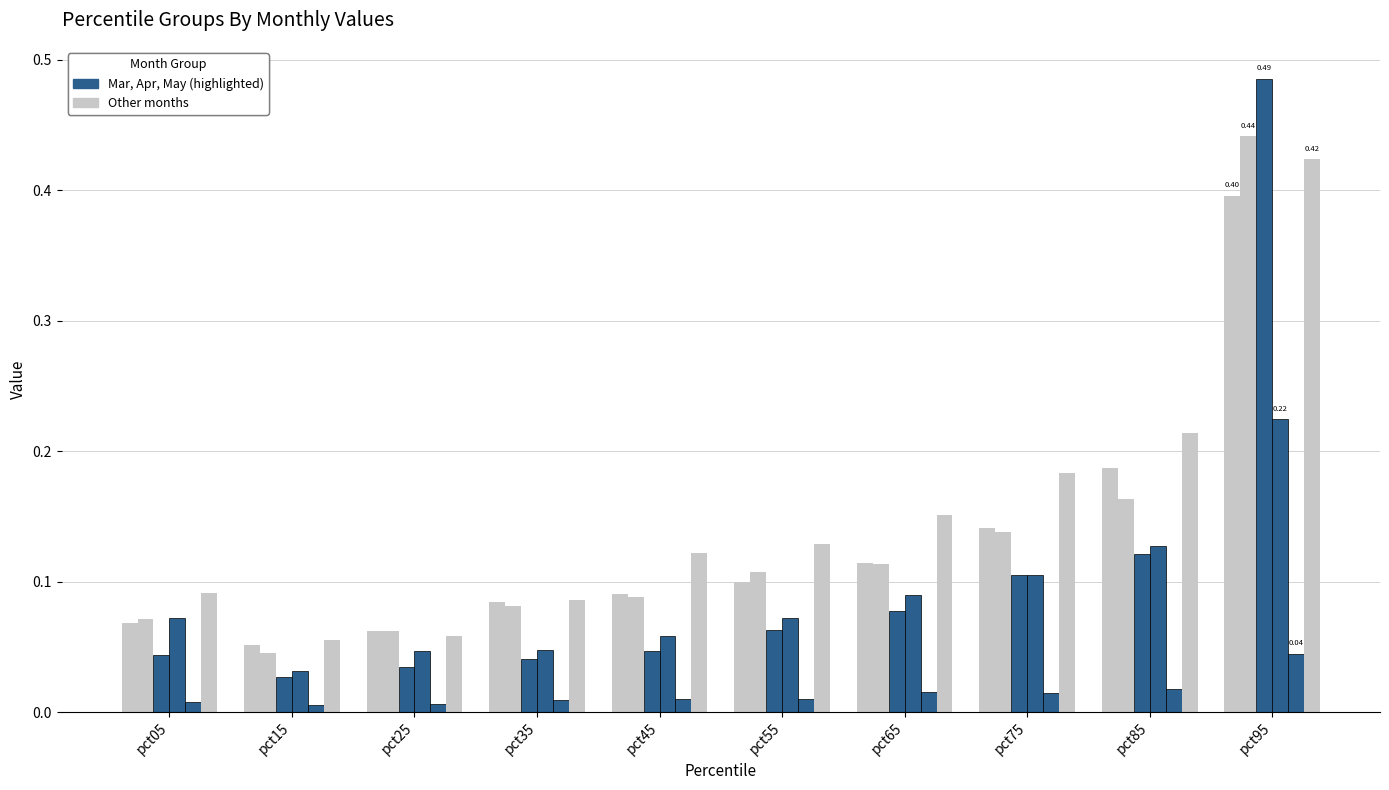

Does the chart contain any negative values?

No